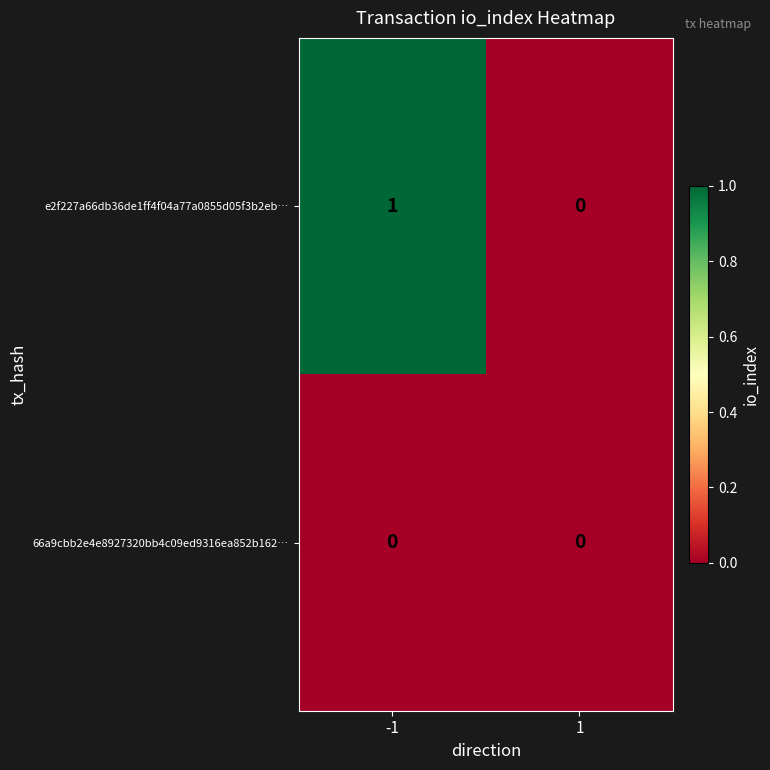

Reading left to right, list all the values displayed in this chart.

e2f227a66db36de1ff4f04a77a0855d05f3b2eb…: 1	0
66a9cbb2e4e8927320bb4c09ed9316ea852b162…: 0	0